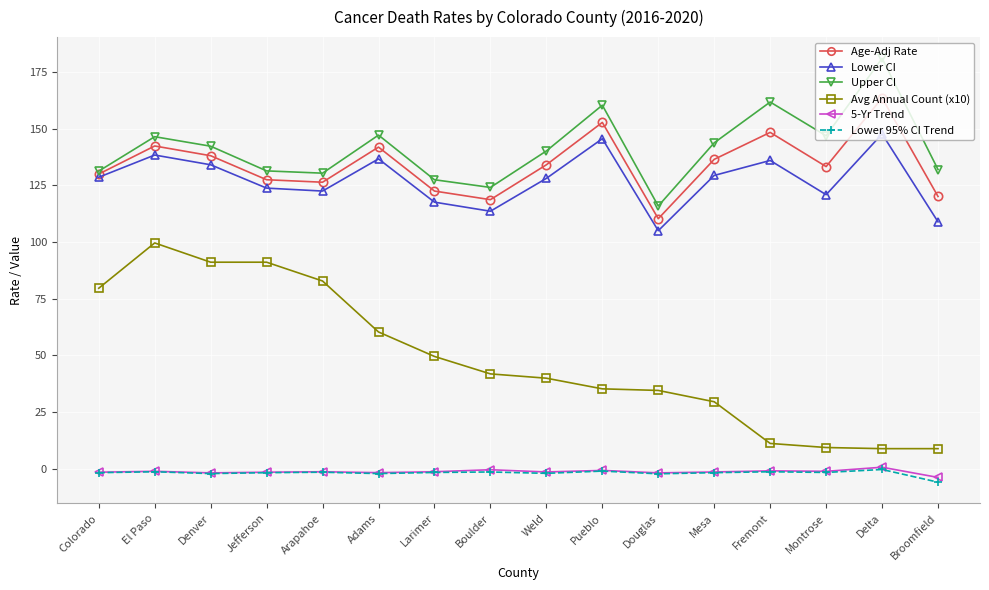

At which label does Avg Annual Count (x10) reach its peak?

El Paso